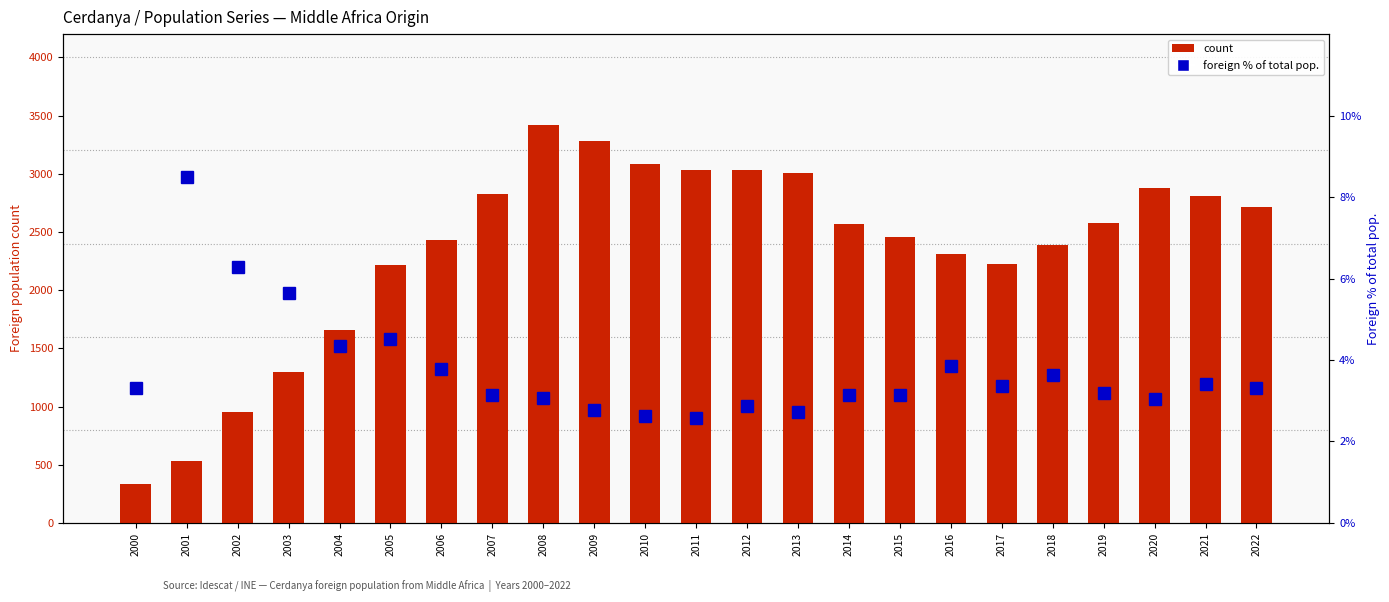

Is it true that count equals 2810.0 at 2021?

True